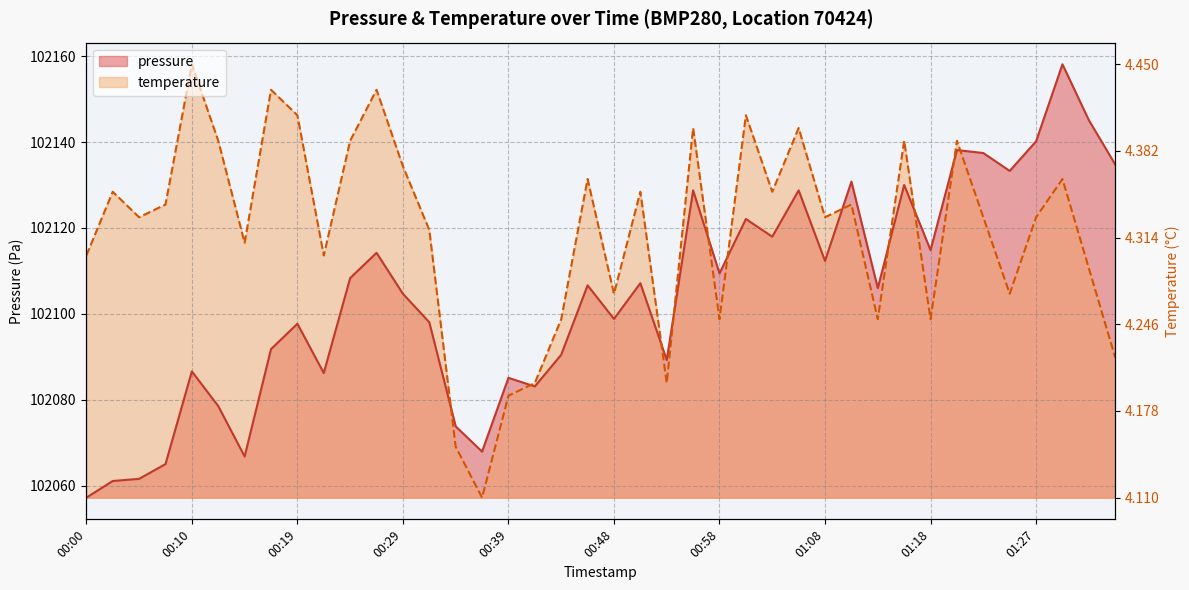

How many values in the pressure series exceed 102106?

20